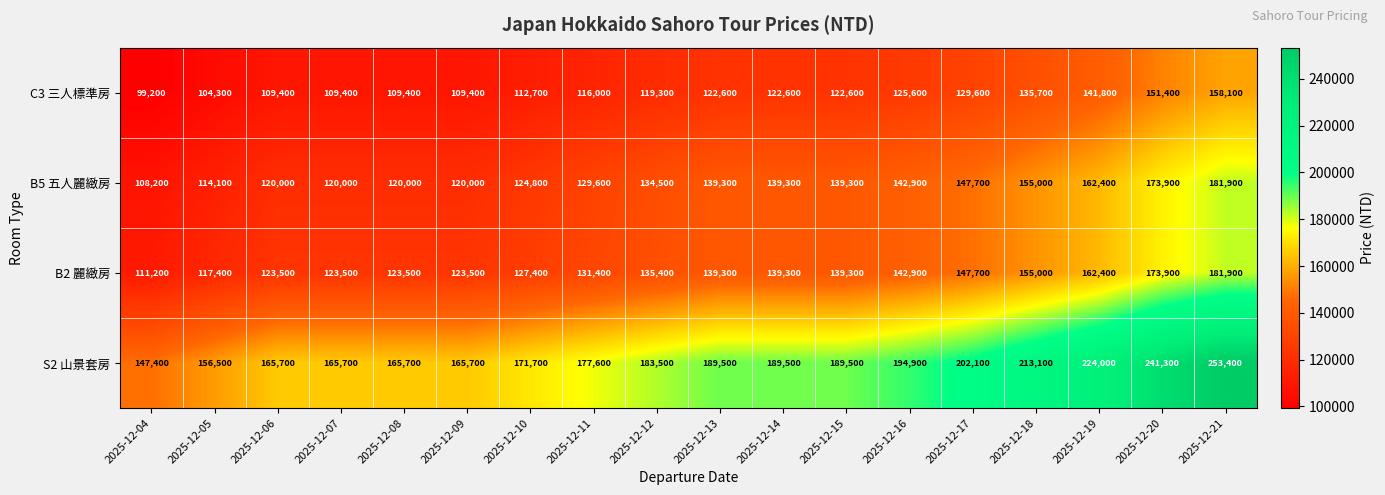

Where is B2 麗緻房 nearest to the value 146550?

2025-12-17